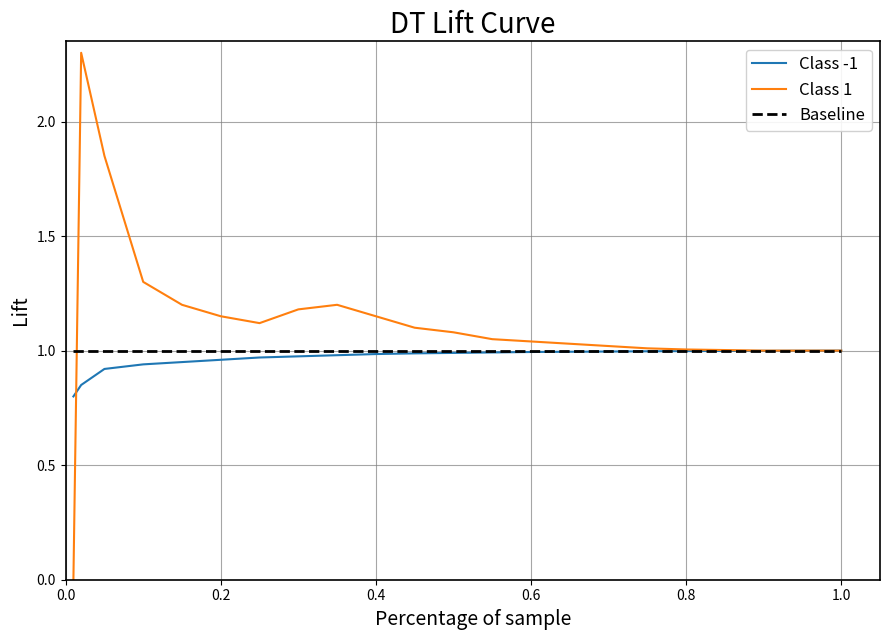

What are all the series names shown in the legend?

Class -1, Class 1, Baseline